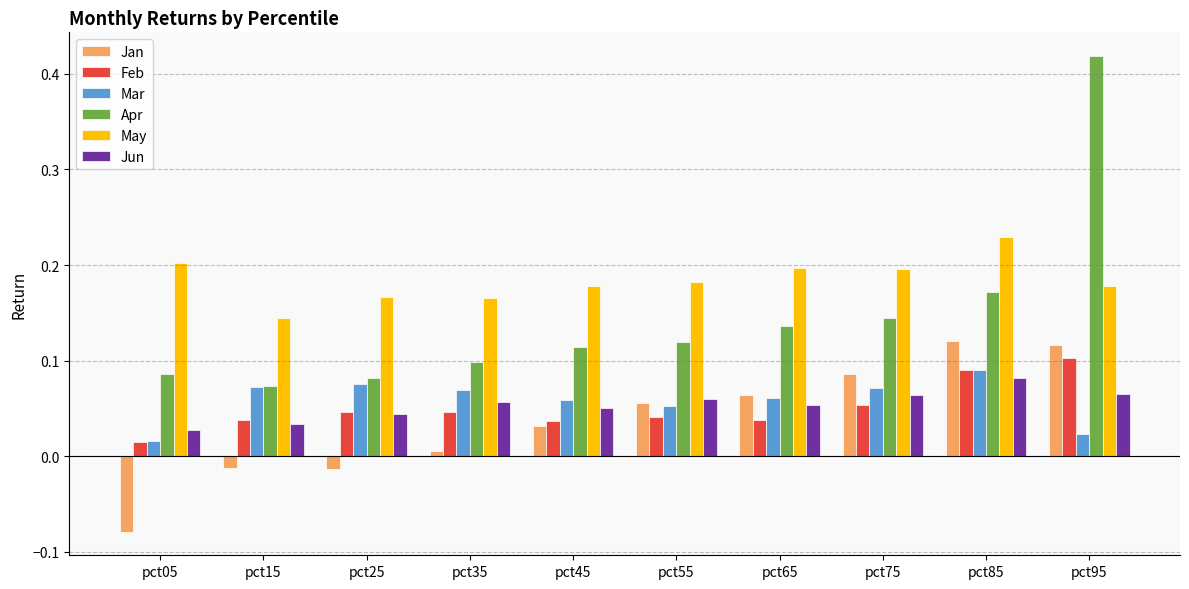

What are all the series names shown in the legend?

Jan, Feb, Mar, Apr, May, Jun